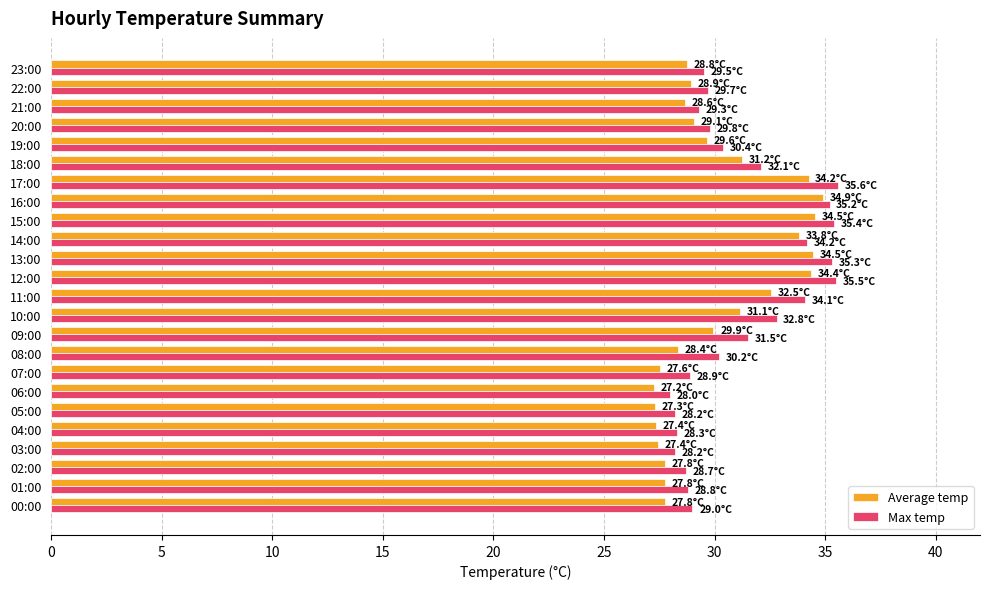

Which series changed the most between 15:00 and 19:00?

Max temp